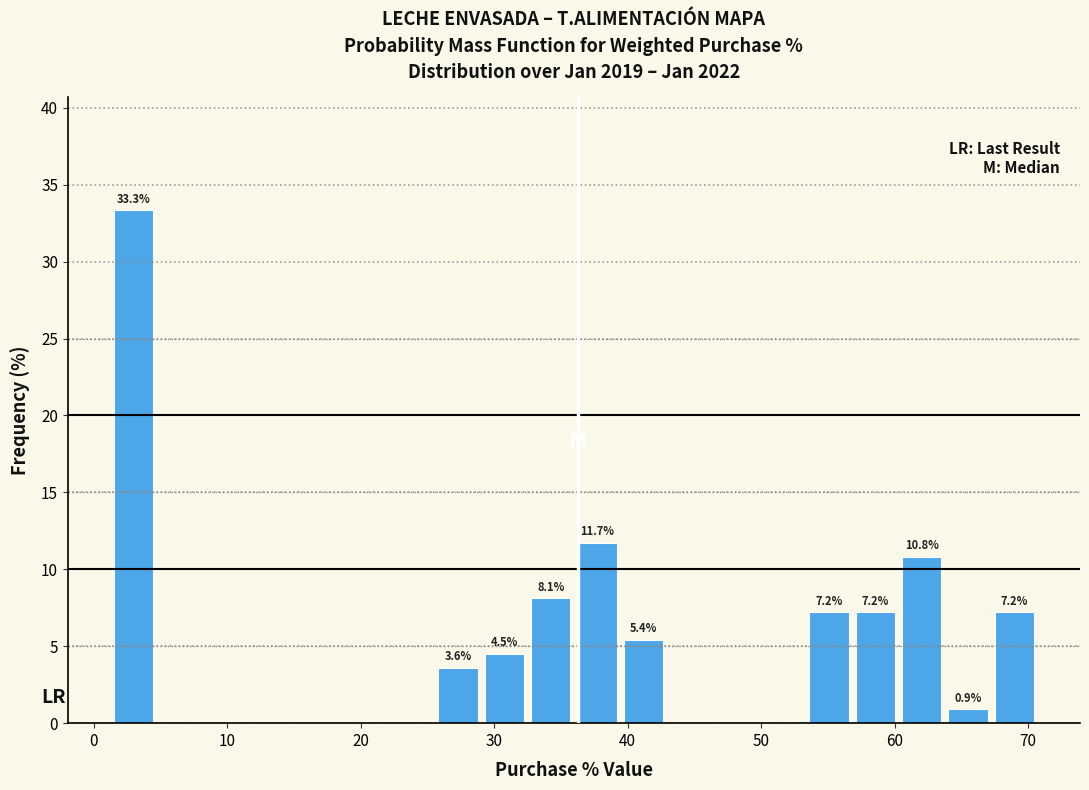

Read against the x-axis, roughly where is the centre of the tallest bar?

3